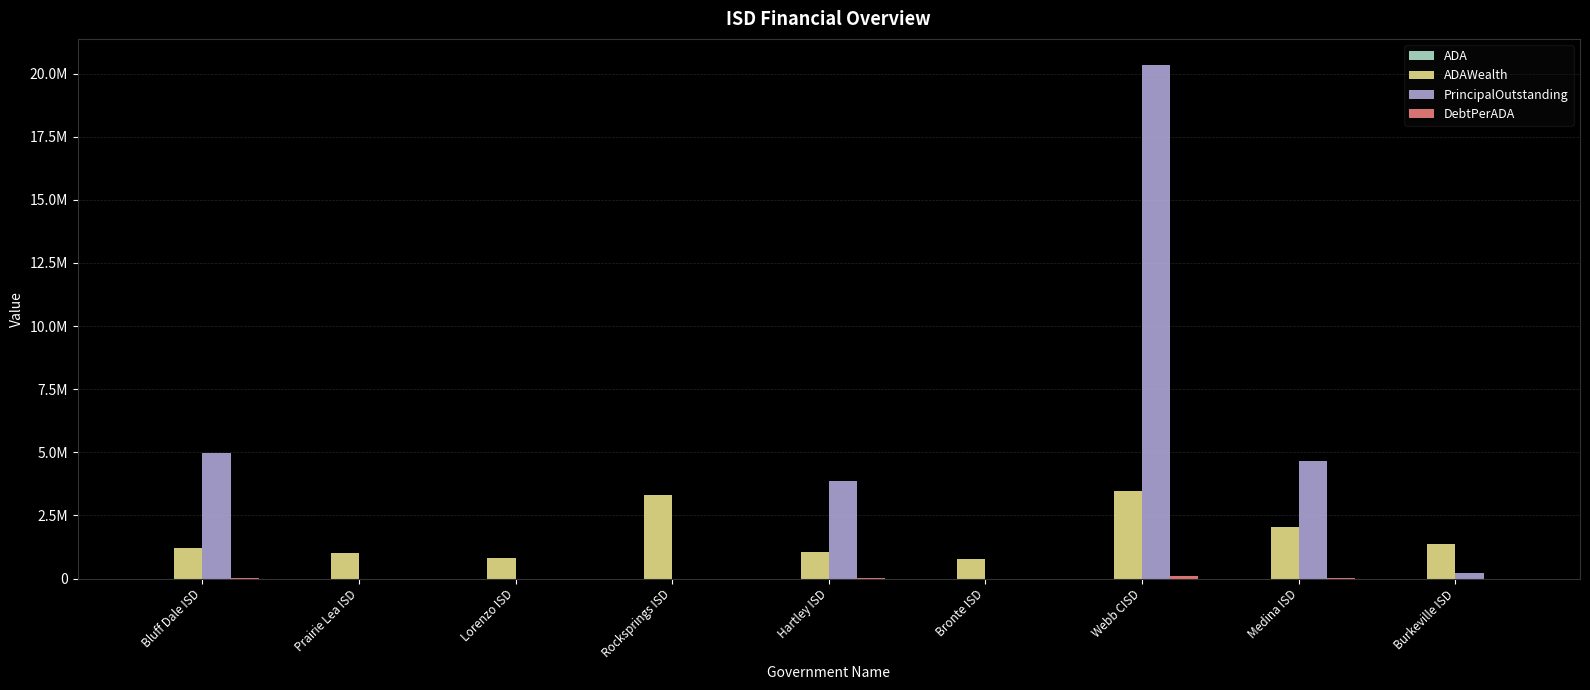

Does the chart contain stacked bars?

No